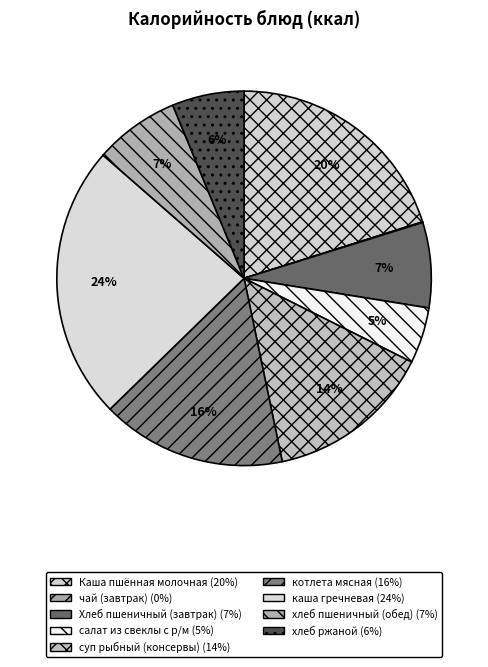

How many segments does this pie chart have?

9